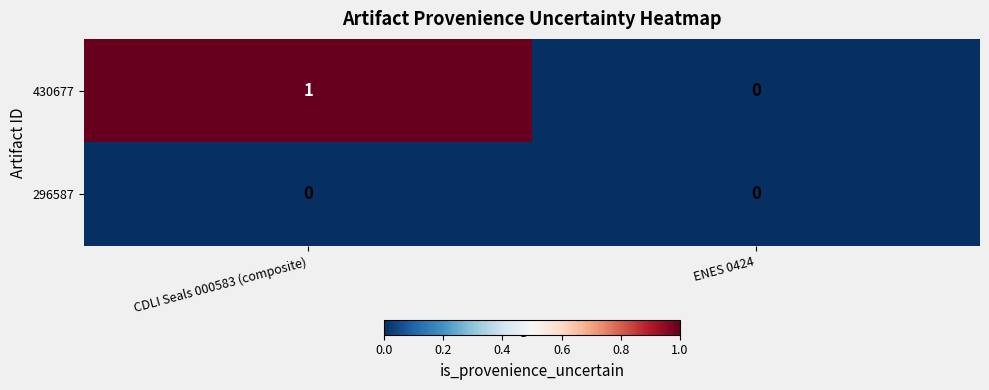

Reading left to right, extract all data points from this chart.

430677: CDLI Seals 000583 (composite)=1	ENES 0424=0
296587: CDLI Seals 000583 (composite)=0	ENES 0424=0